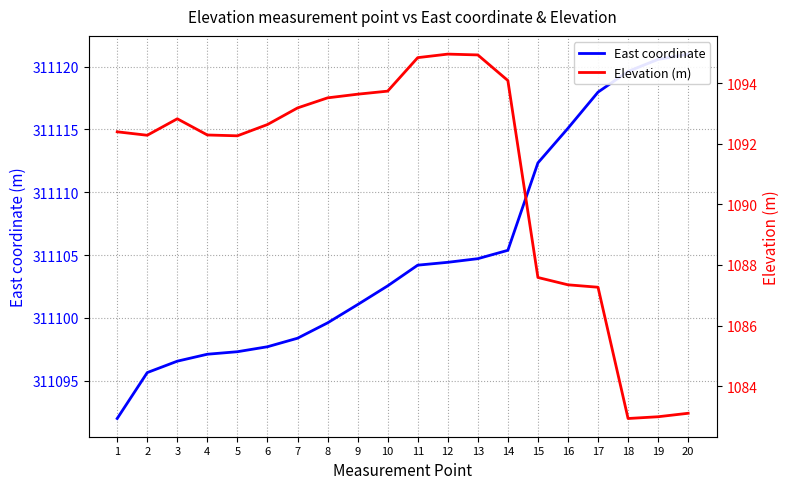

Which series has the widest spread of values?

East coordinate